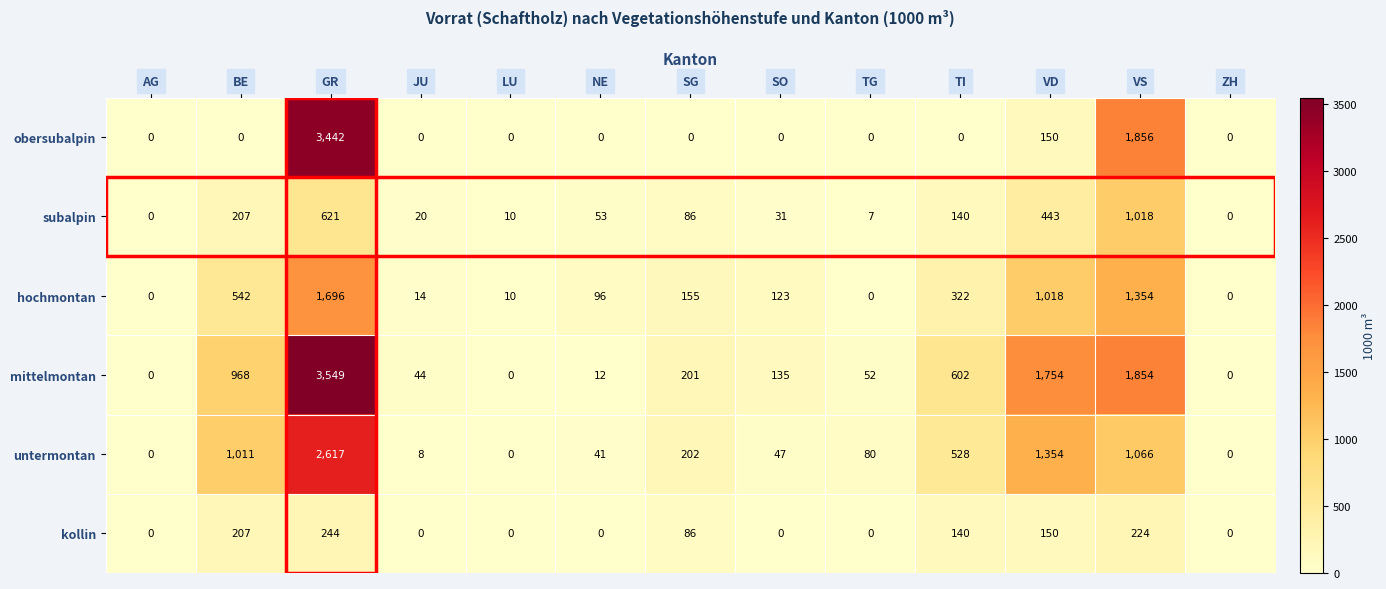

List the series in order of their peak value, highest first.

mittelmontan, obersubalpin, untermontan, hochmontan, subalpin, kollin